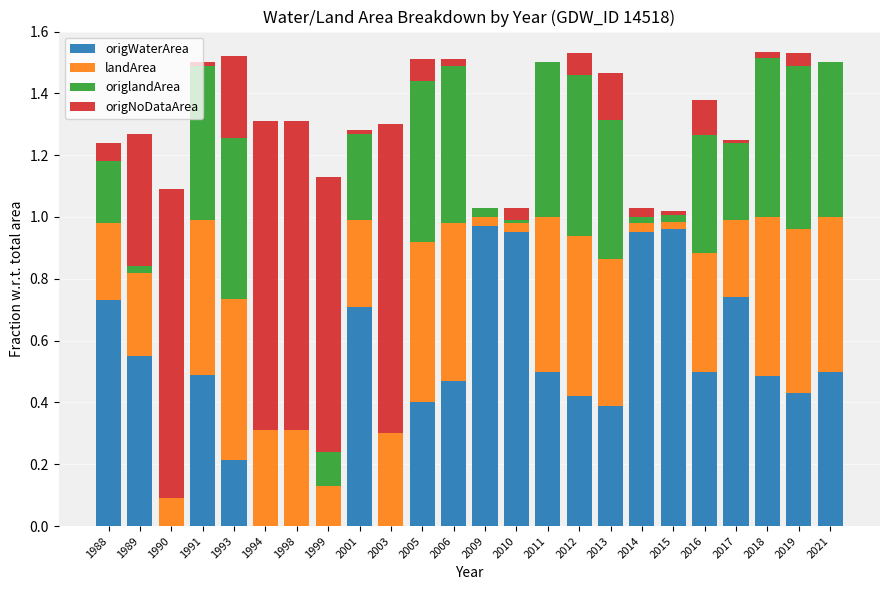

Is it true that origWaterArea equals 0.0 at 1998?

True